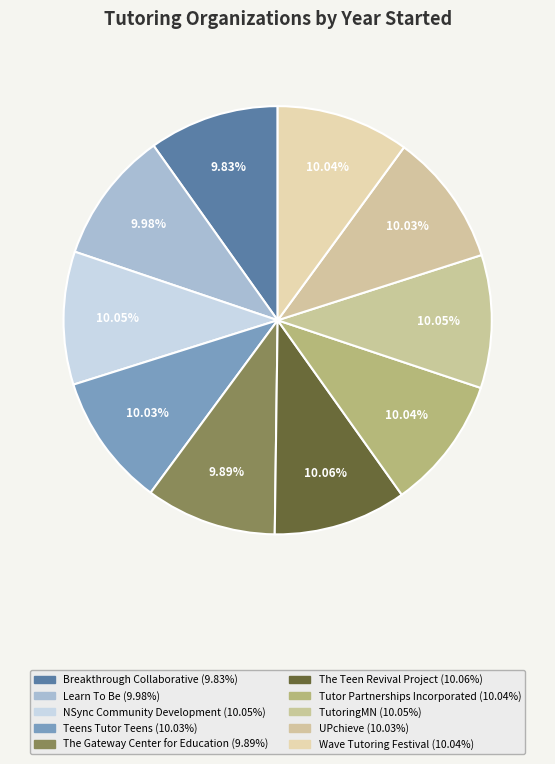

Is it true that Teens Tutor Teens is 10% of the pie?

True